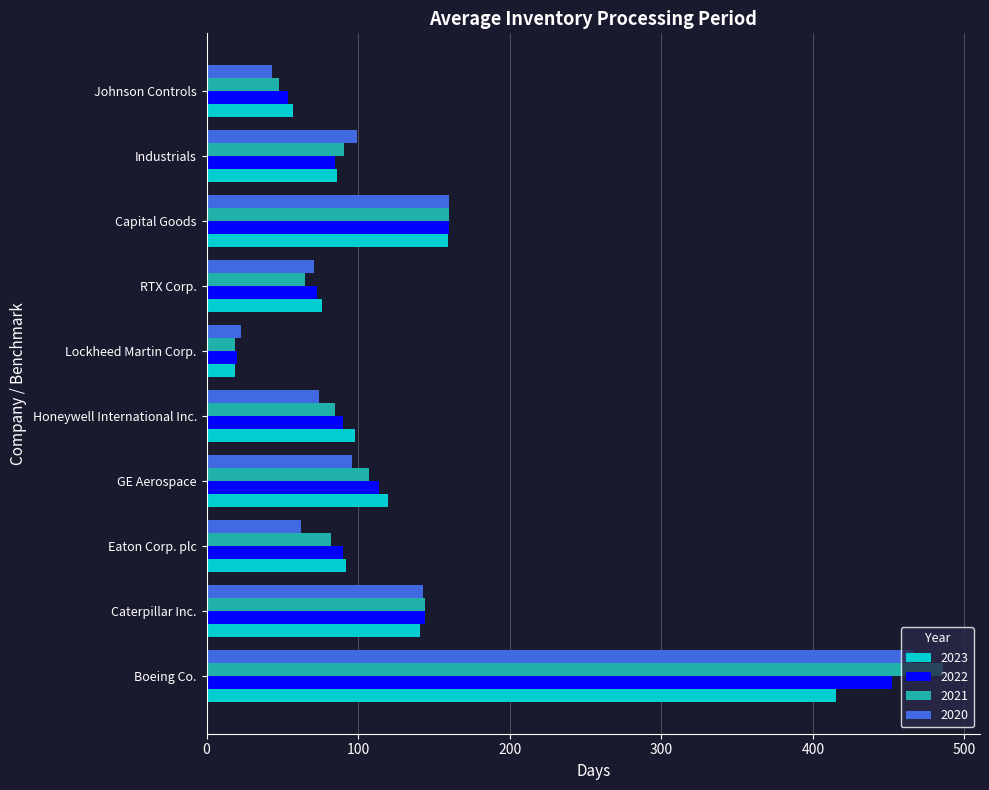

Between Caterpillar Inc. and Johnson Controls, which series saw the biggest shift?

2020